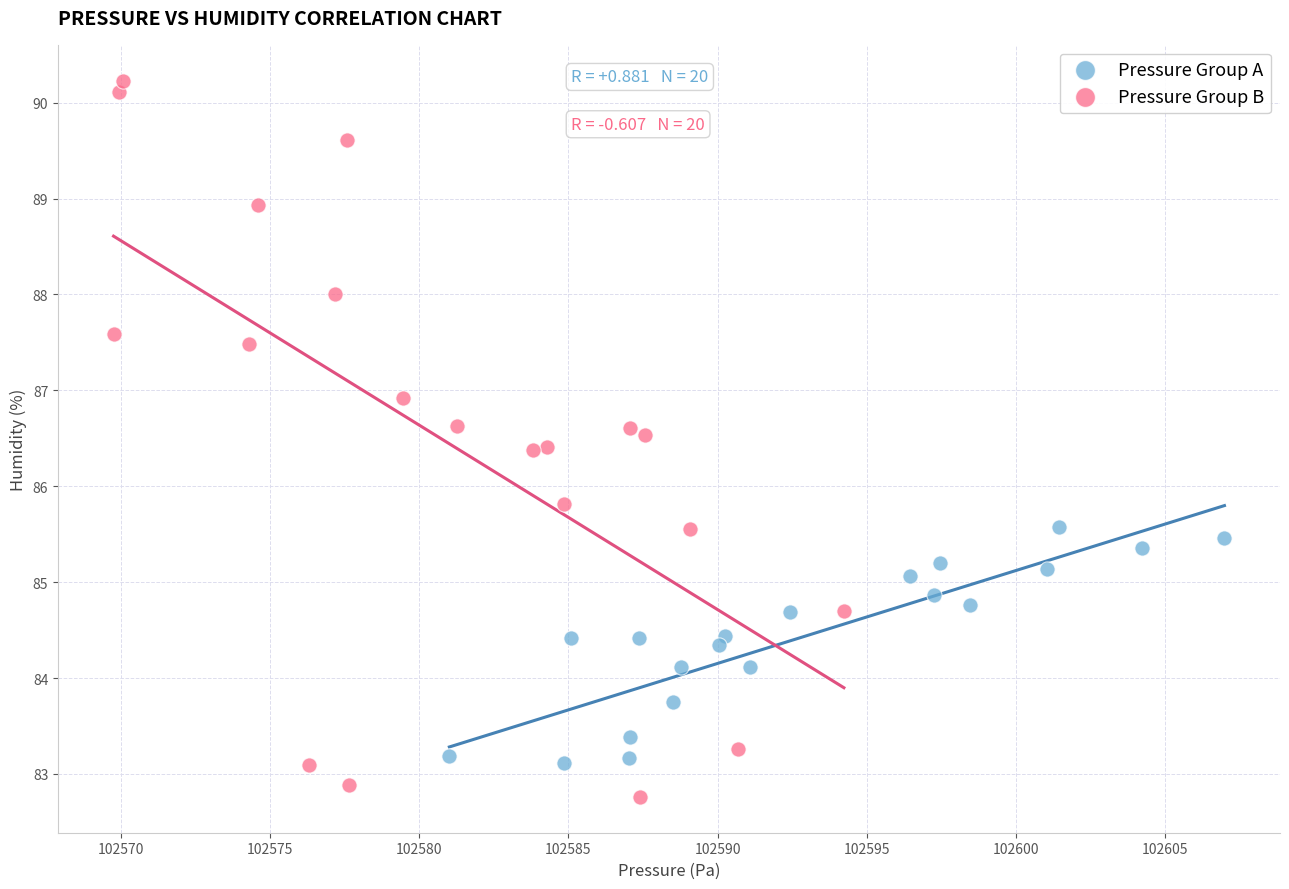

Which series has the largest Y range (max minus min)?

Pressure Group B